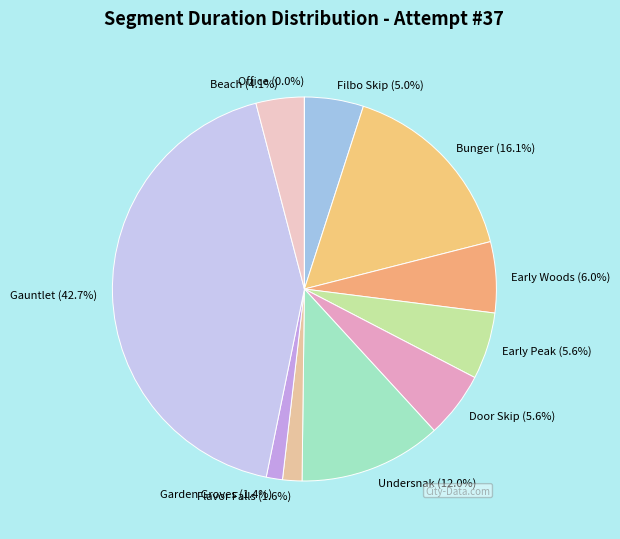

To the nearest percent, what is the difference between the largest and smallest slice percentages?

43%